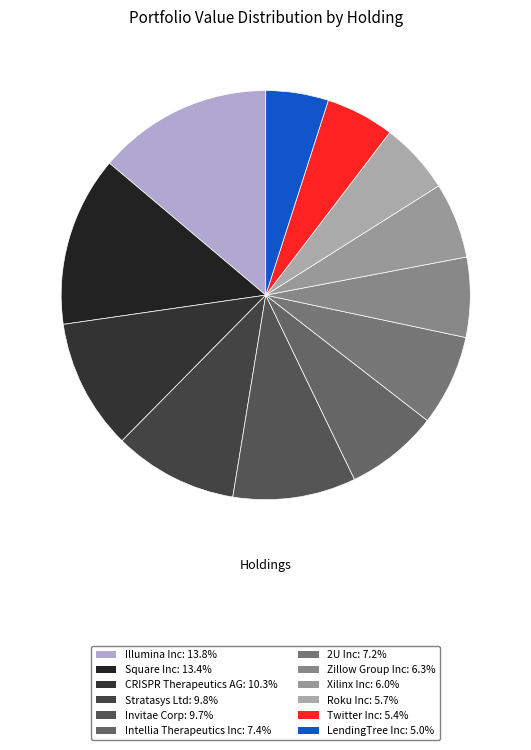

To the nearest percent, what is the combined percentage of Zillow Group Inc and Twitter Inc?

12%